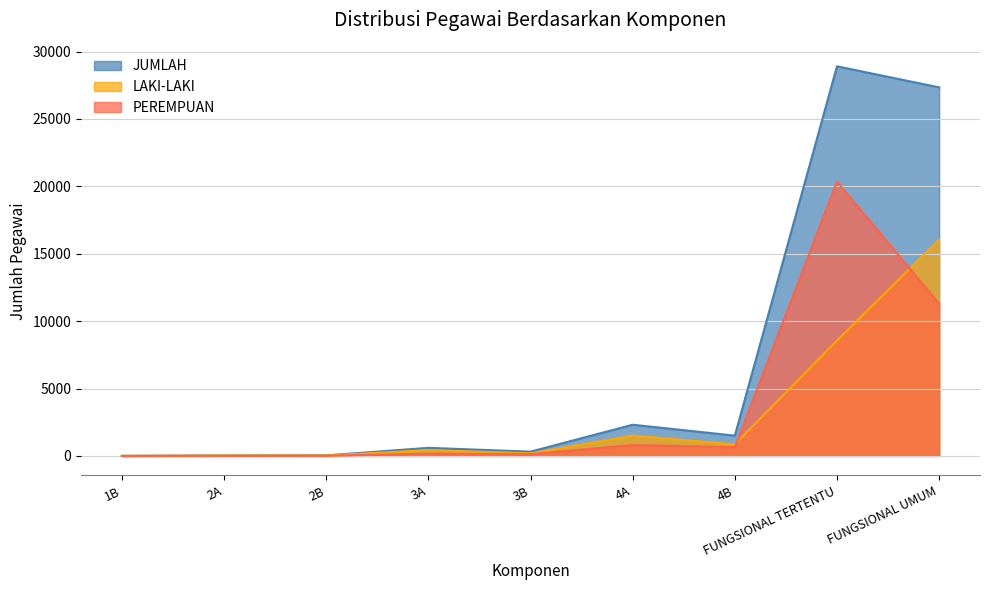

True or false: PEREMPUAN has more than 2 interior local peaks.

True